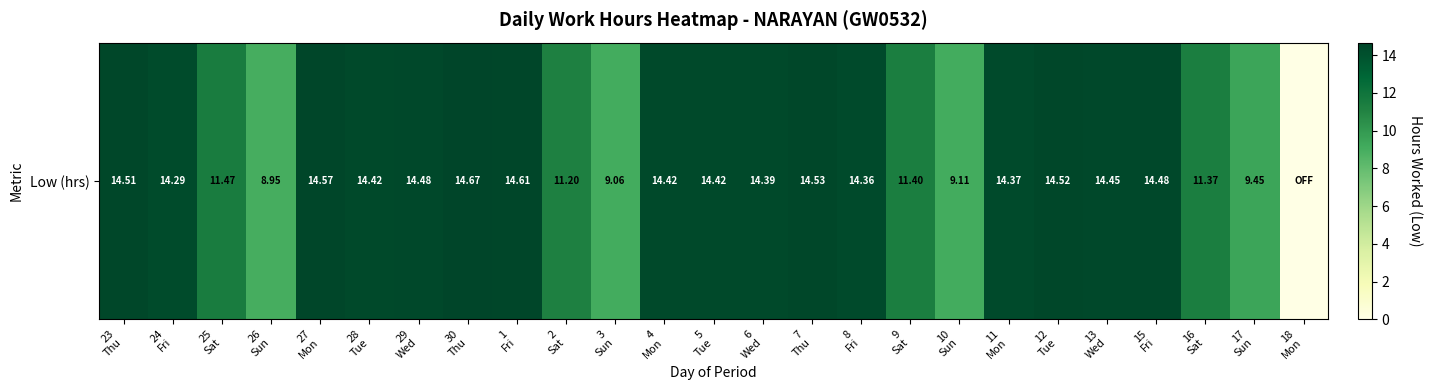

How many data points are less than 14?

9